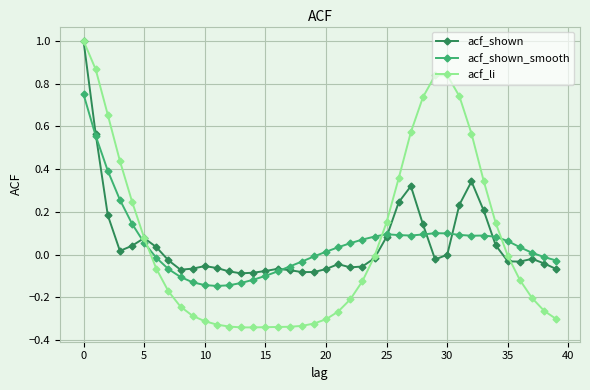

How many series are shown in this chart?

3